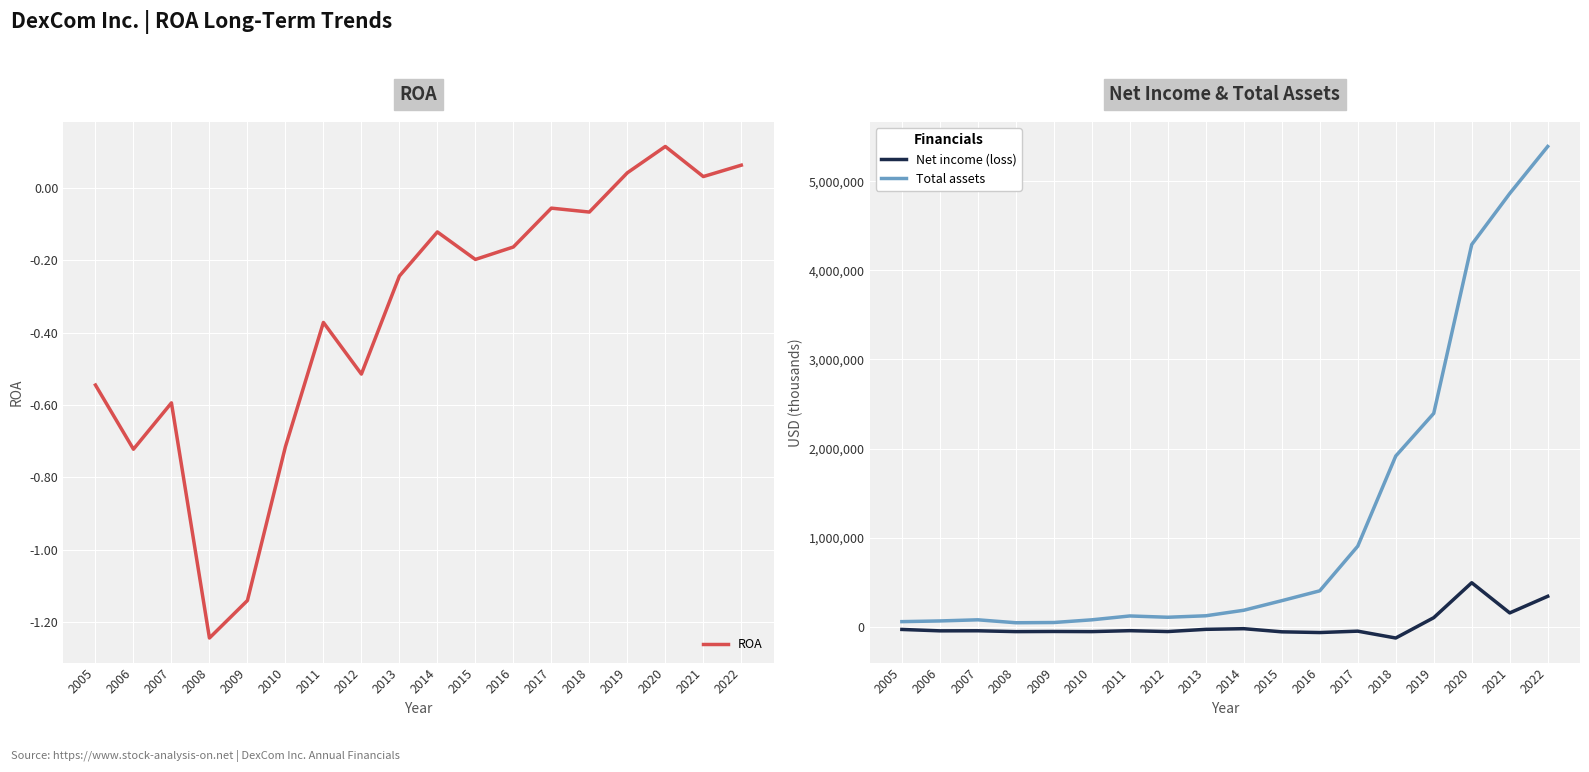

How many positive values does the ROA series have?

4